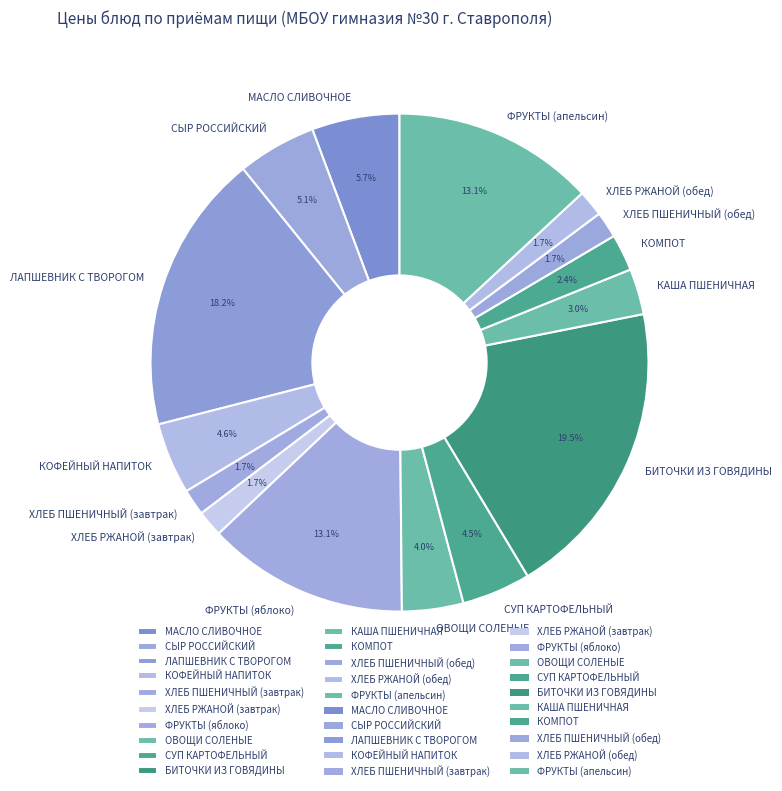

What percentage is the ФРУКТЫ (яблоко) slice, to the nearest percent?

13%